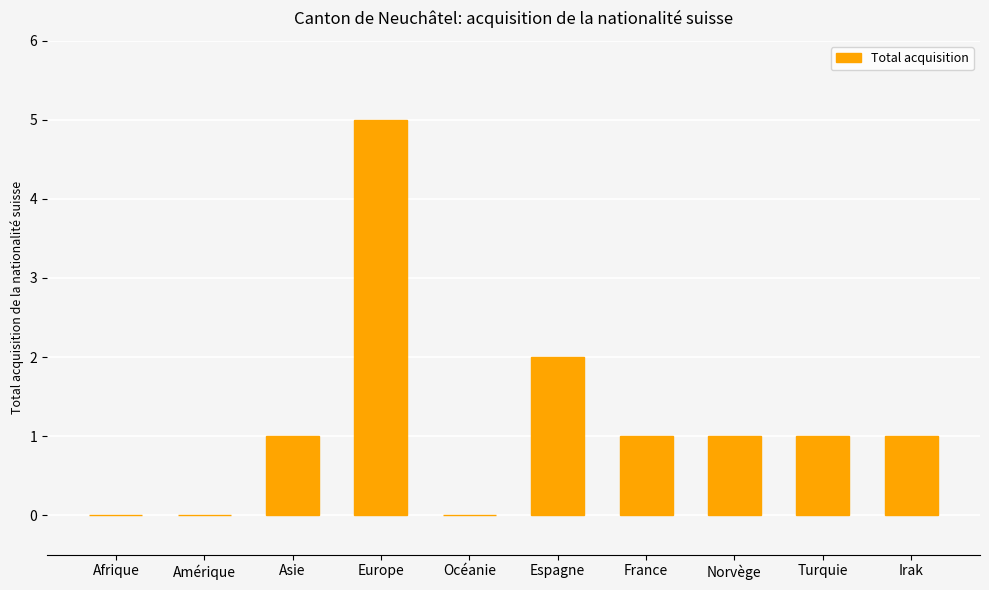

What is the sum of all values?

12